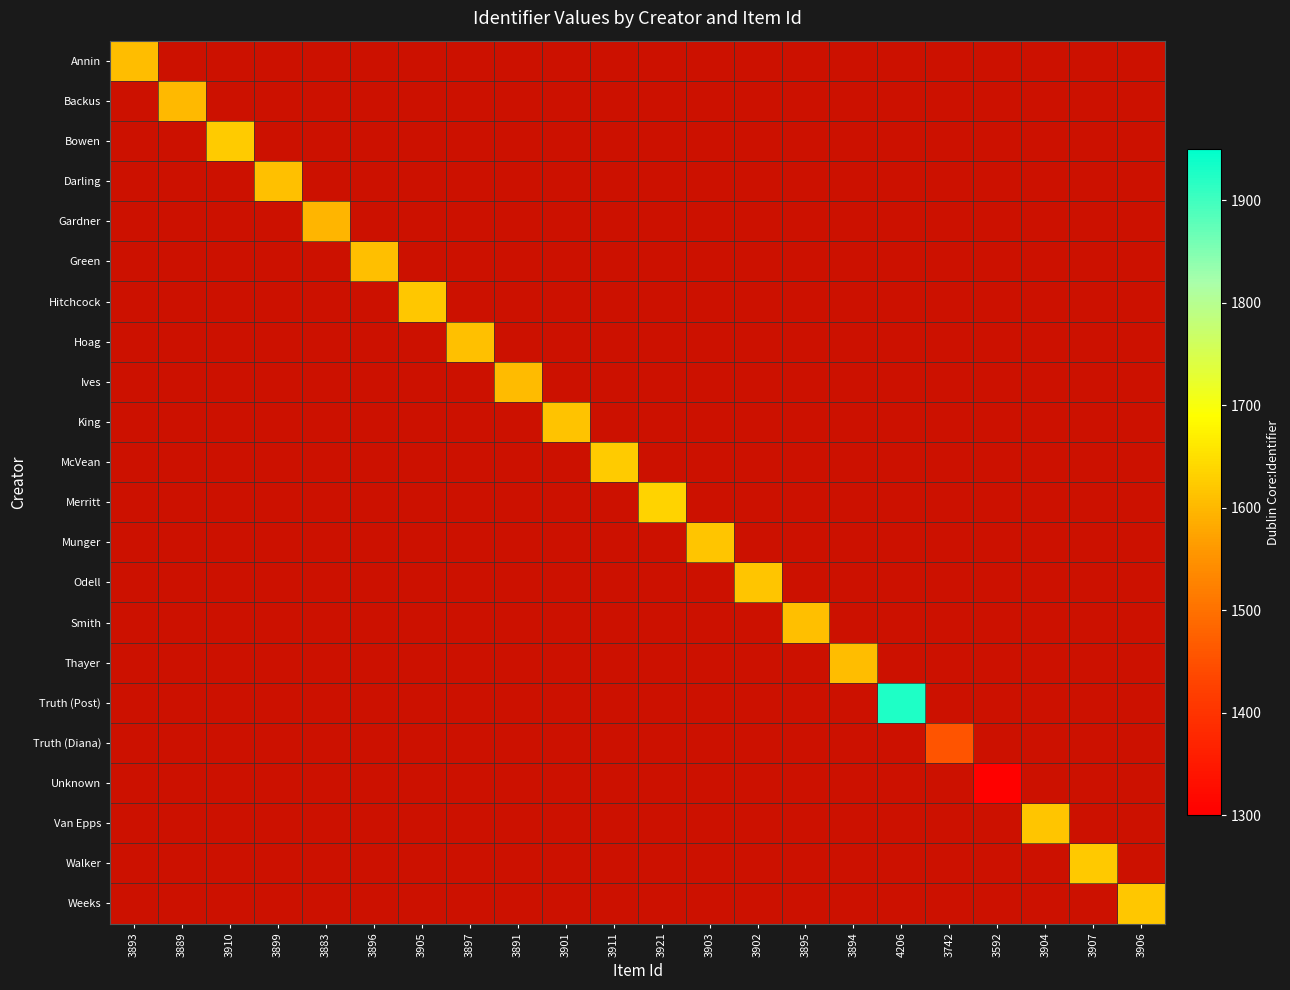

How many categories are shown in the chart?

22